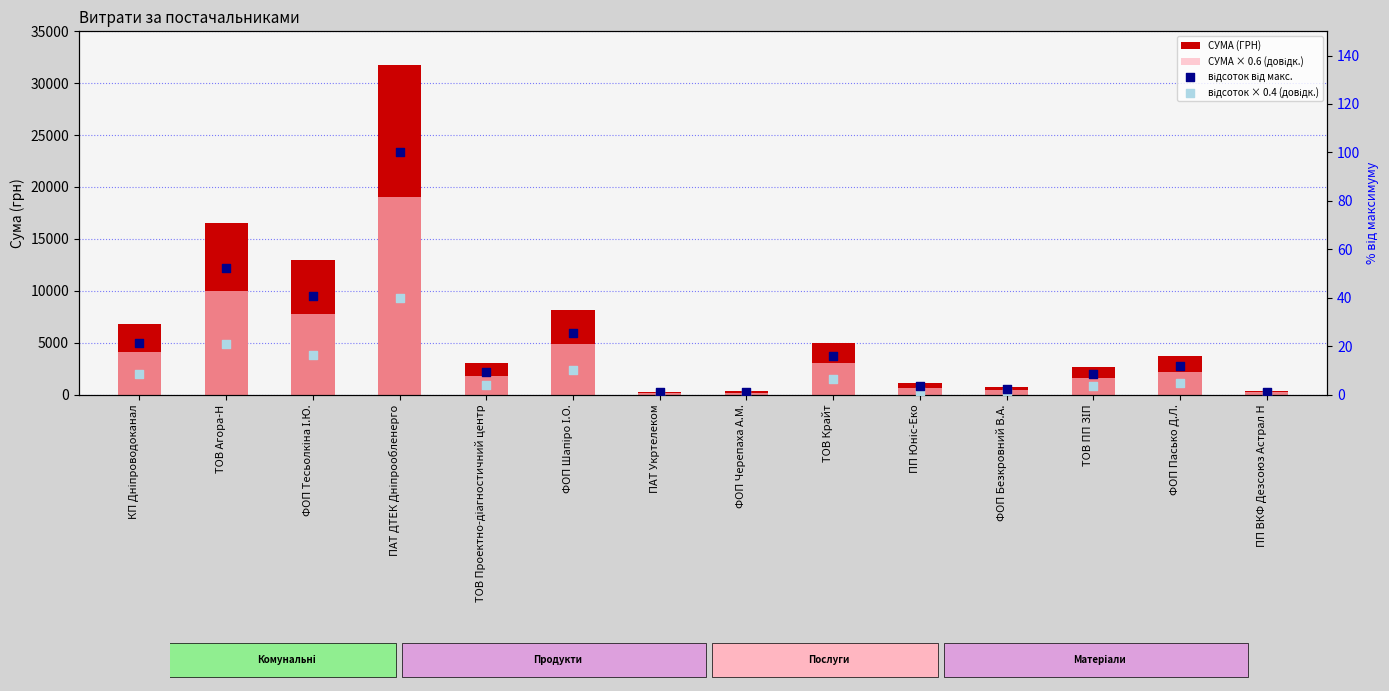

Which series has the largest Y range (max minus min)?

СУМА (ГРН)